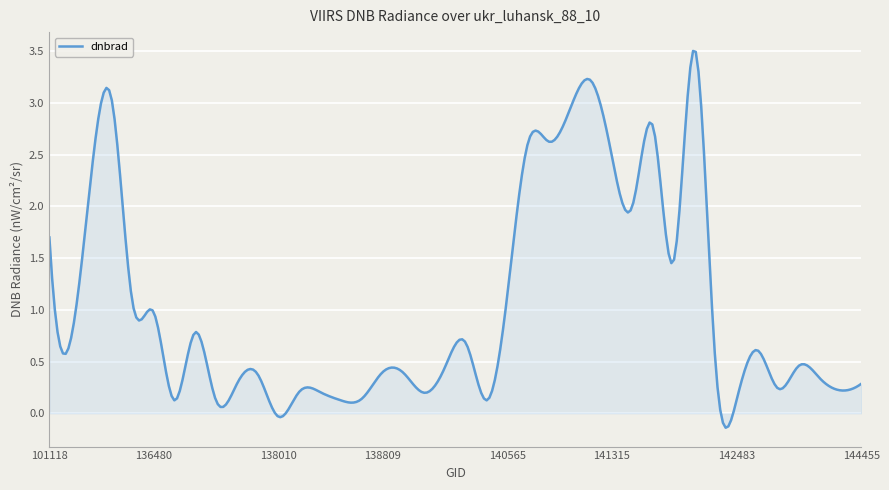

What is the difference between the maximum and minimum values?

3.6